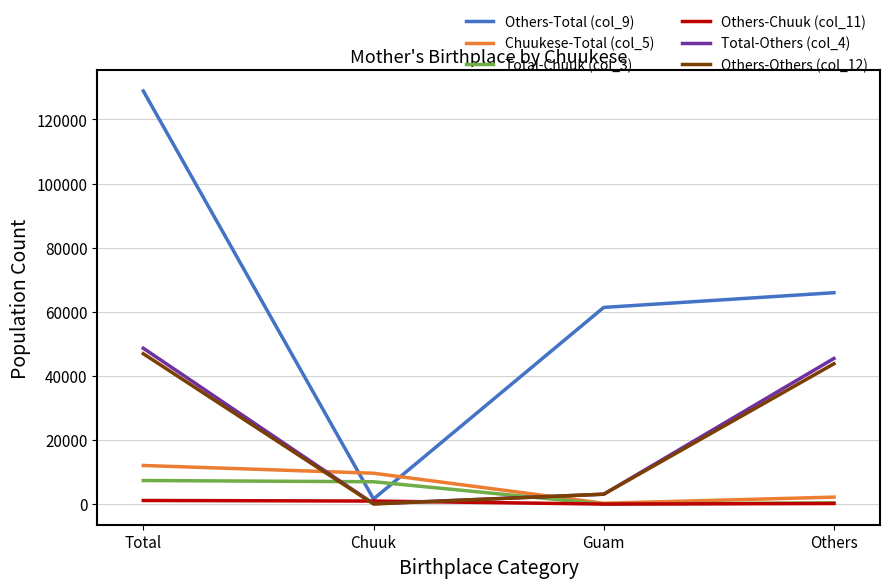

True or false: Others-Total (col_9) has more than 0 points higher than both neighbors.

False